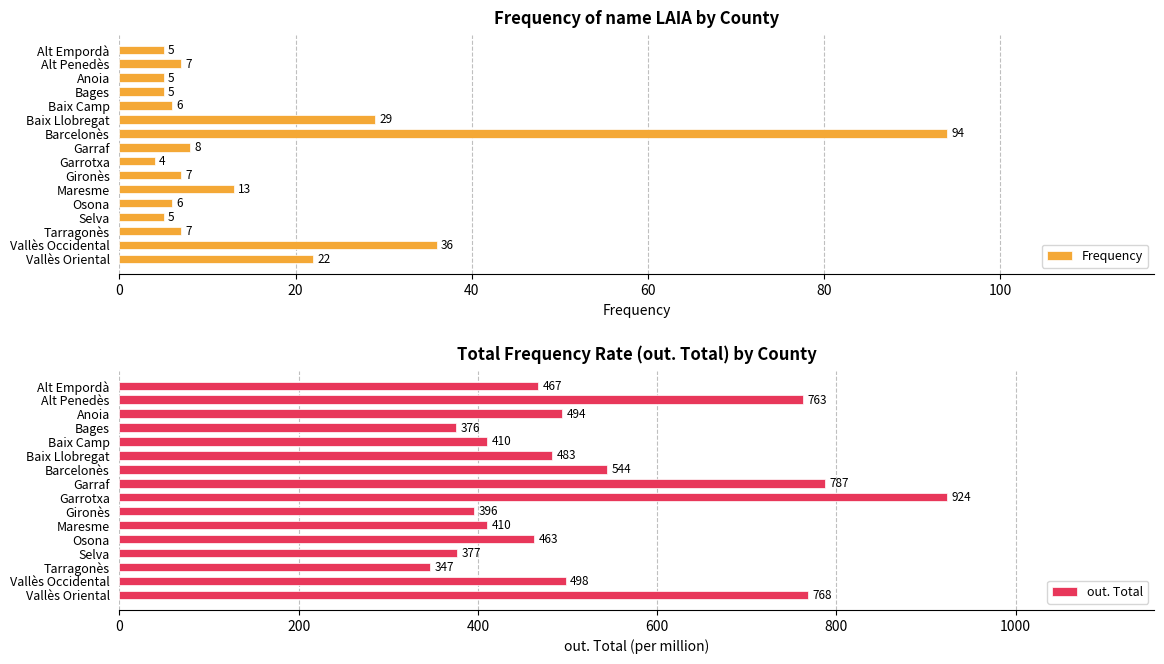

Read the Frequency value at Baix Camp, to the nearest 10.

10